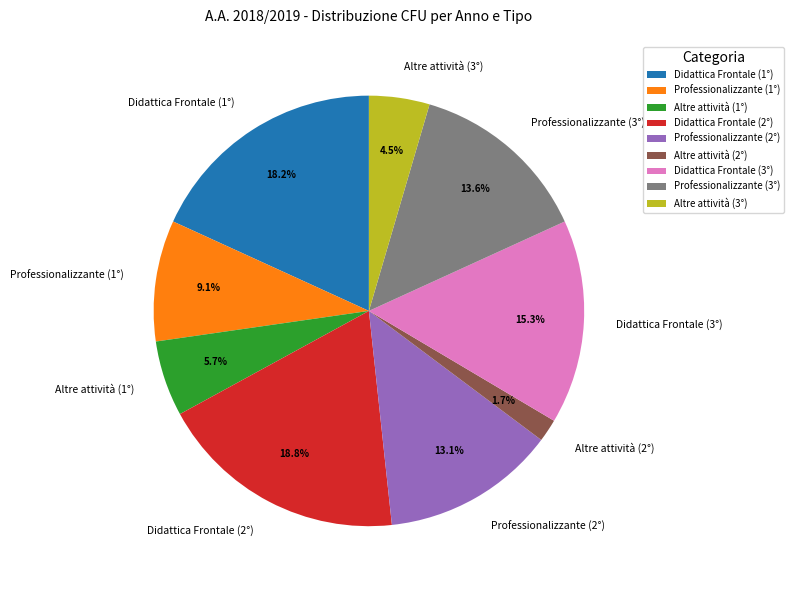

What portion of the pie excludes Didattica Frontale (1°)?

81.8%